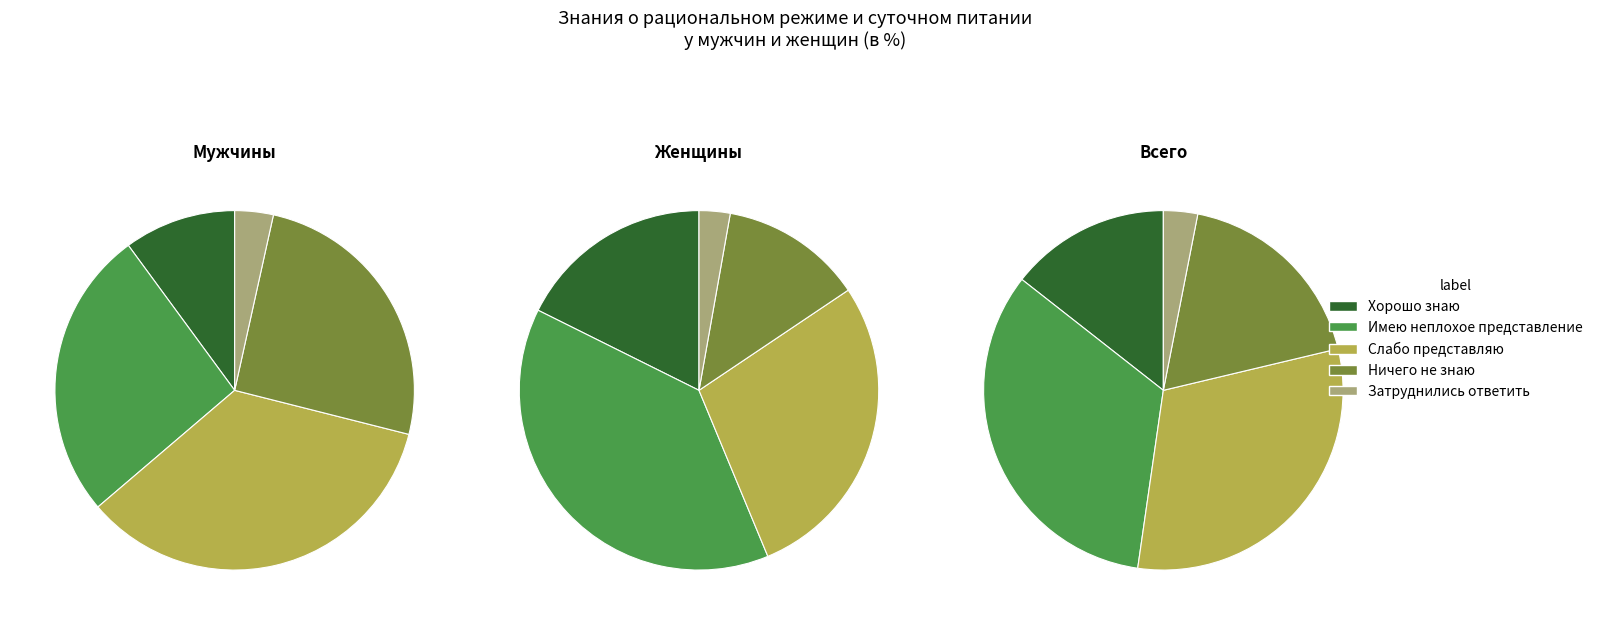

Rank the series by their average value, from highest to lowest.

Всего, Женщины, Мужчины